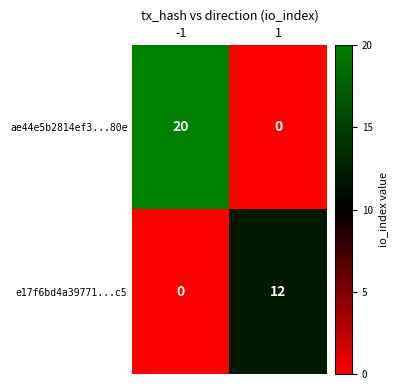

What is the maximum value shown in the chart?

20